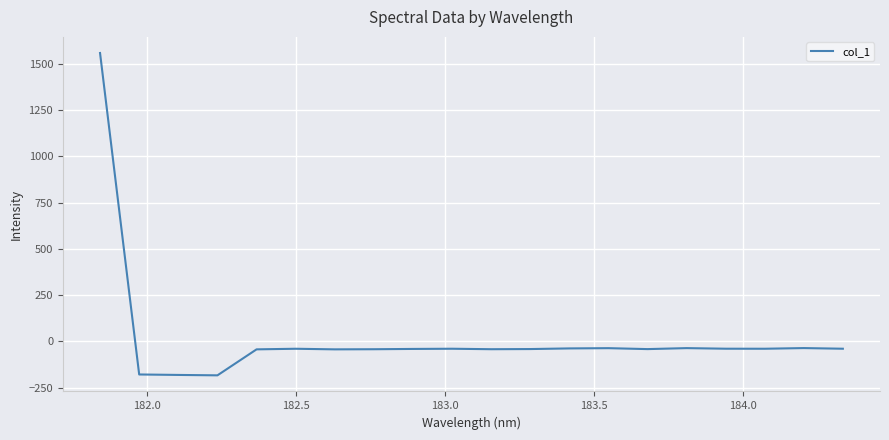

What is the maximum value shown in the chart?

1558.1